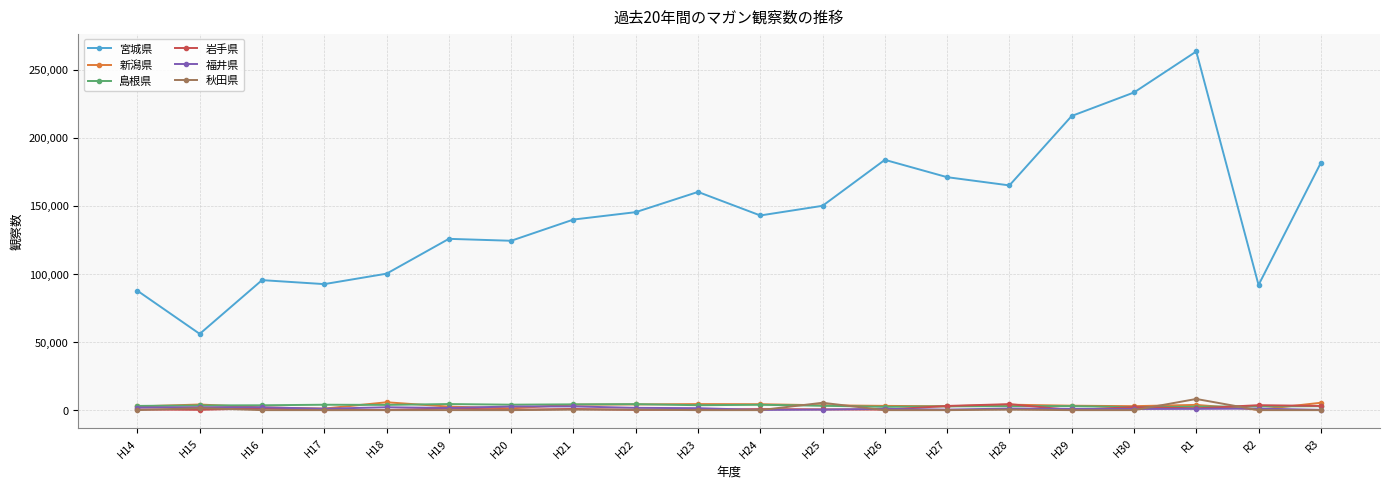

Which label corresponds to the largest value in the chart?

R1